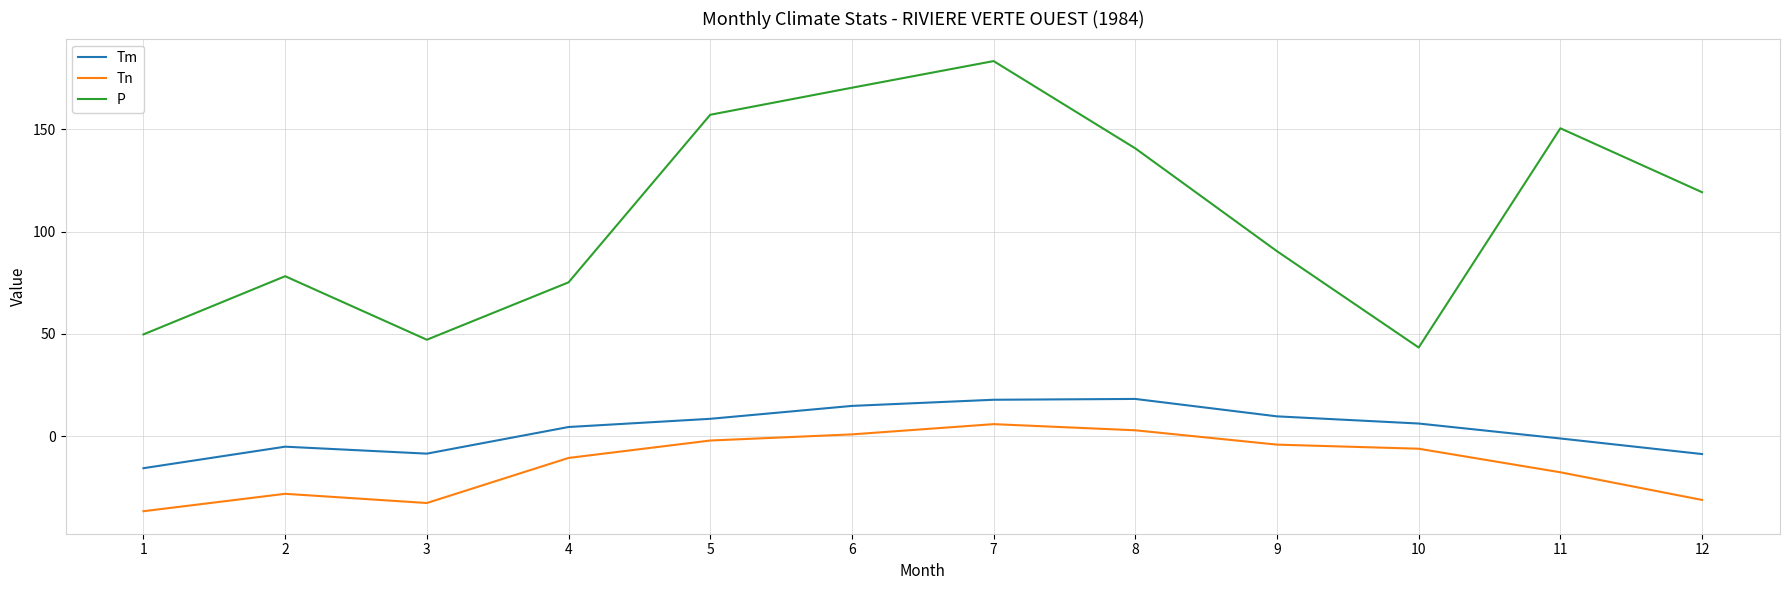

True or false: Tm and Tn intersect in this chart.

False